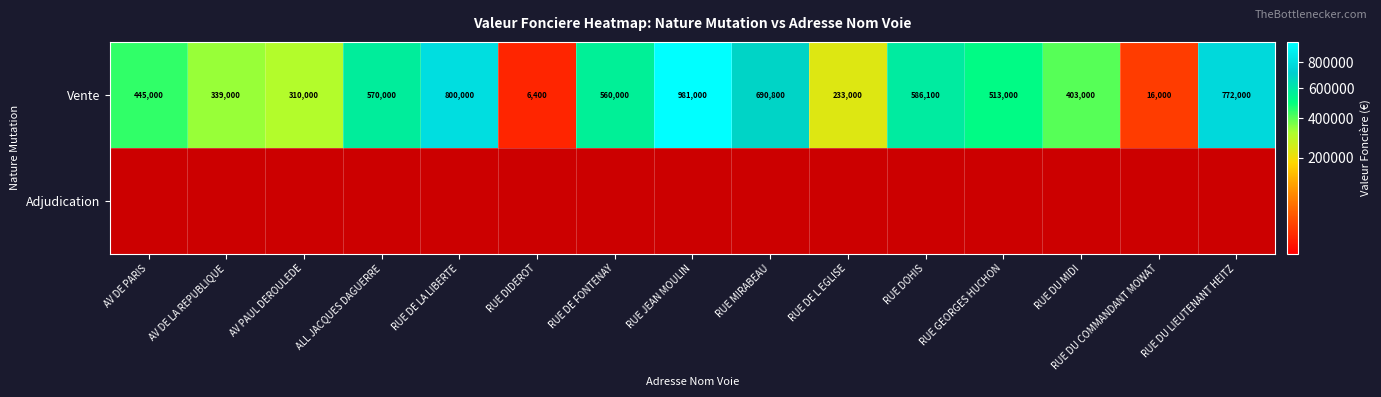

Where does the Vente series first go above 513000?

ALL JACQUES DAGUERRE